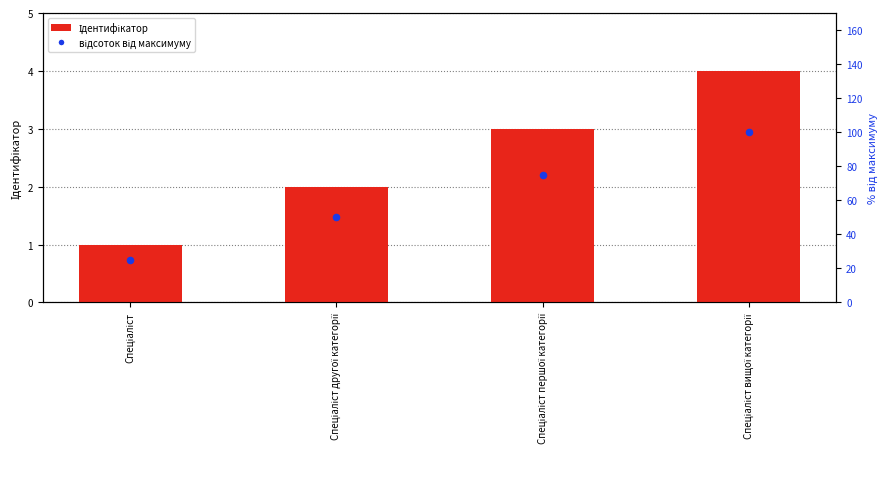

Is the value of Ідентифікатор at Спеціаліст вищої категорії greater than the value of відсоток від максимуму at Спеціаліст вищої категорії?

No